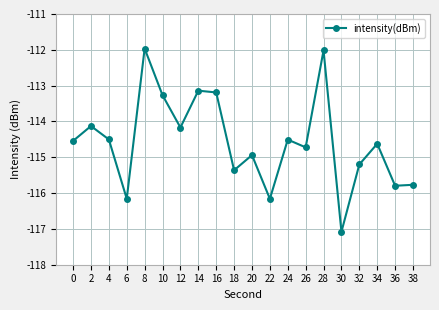

What is the minimum value shown in the chart?

-117.1